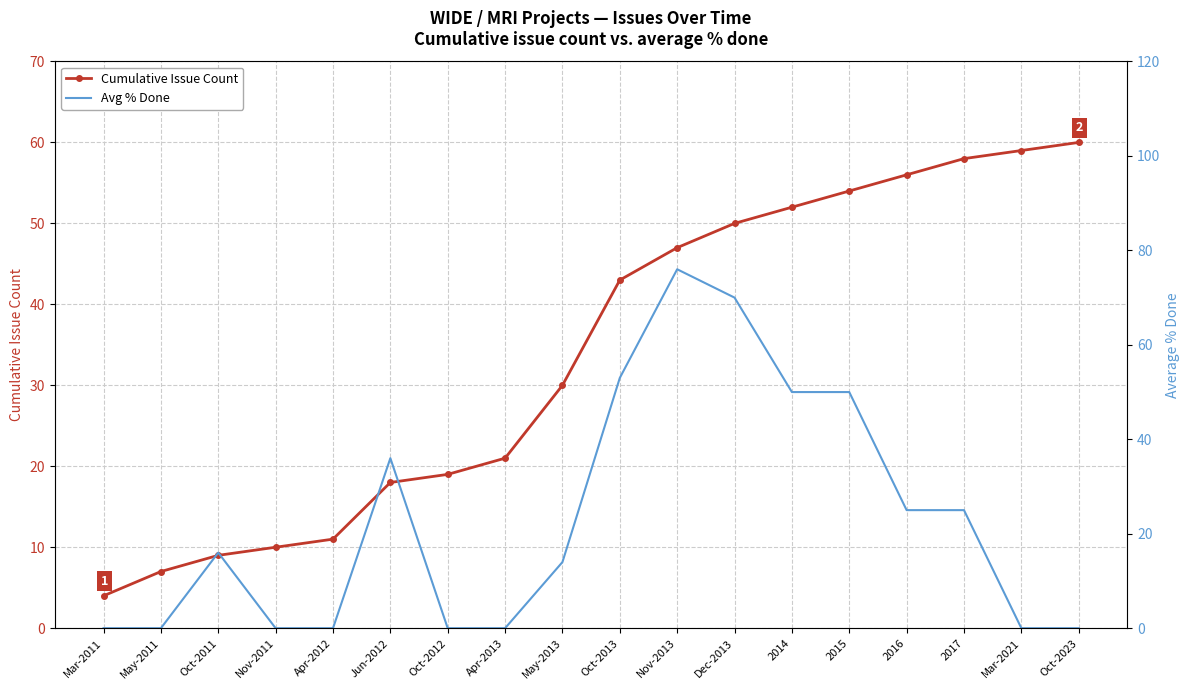

What is the label of the 11th point from the right?

Apr-2013